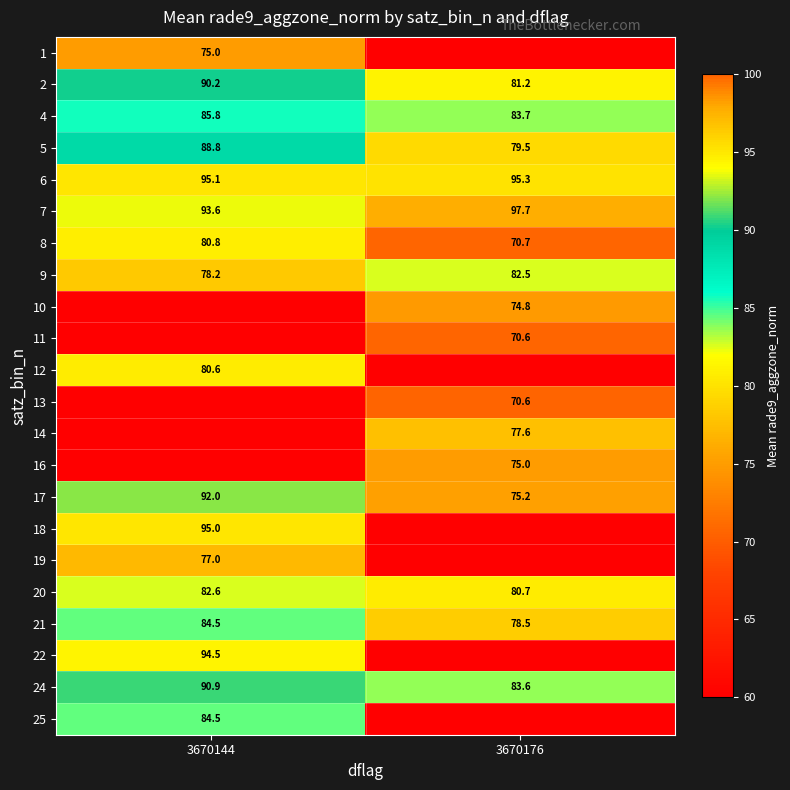

What is the lowest value of the 20 series?

80.7